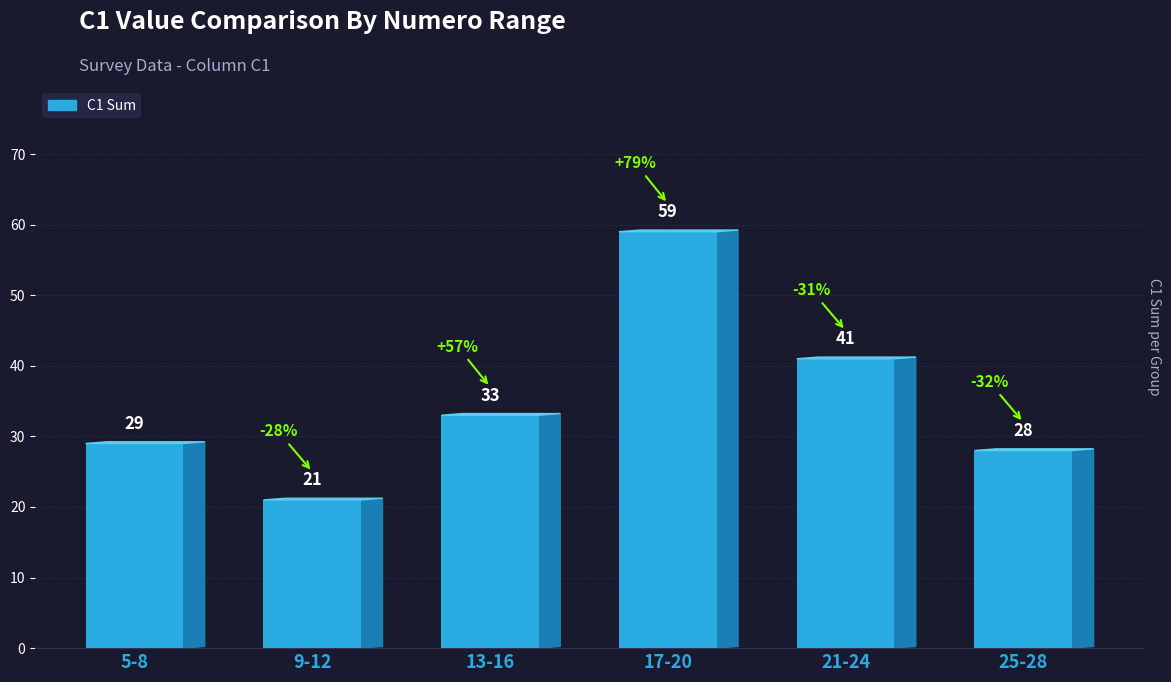

What is the average value?

35